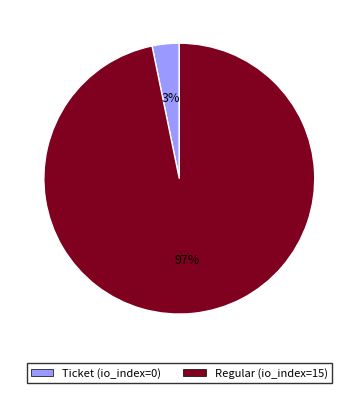

Combined, do Regular (io_index=15) and Ticket (io_index=0) account for over 50%?

Yes